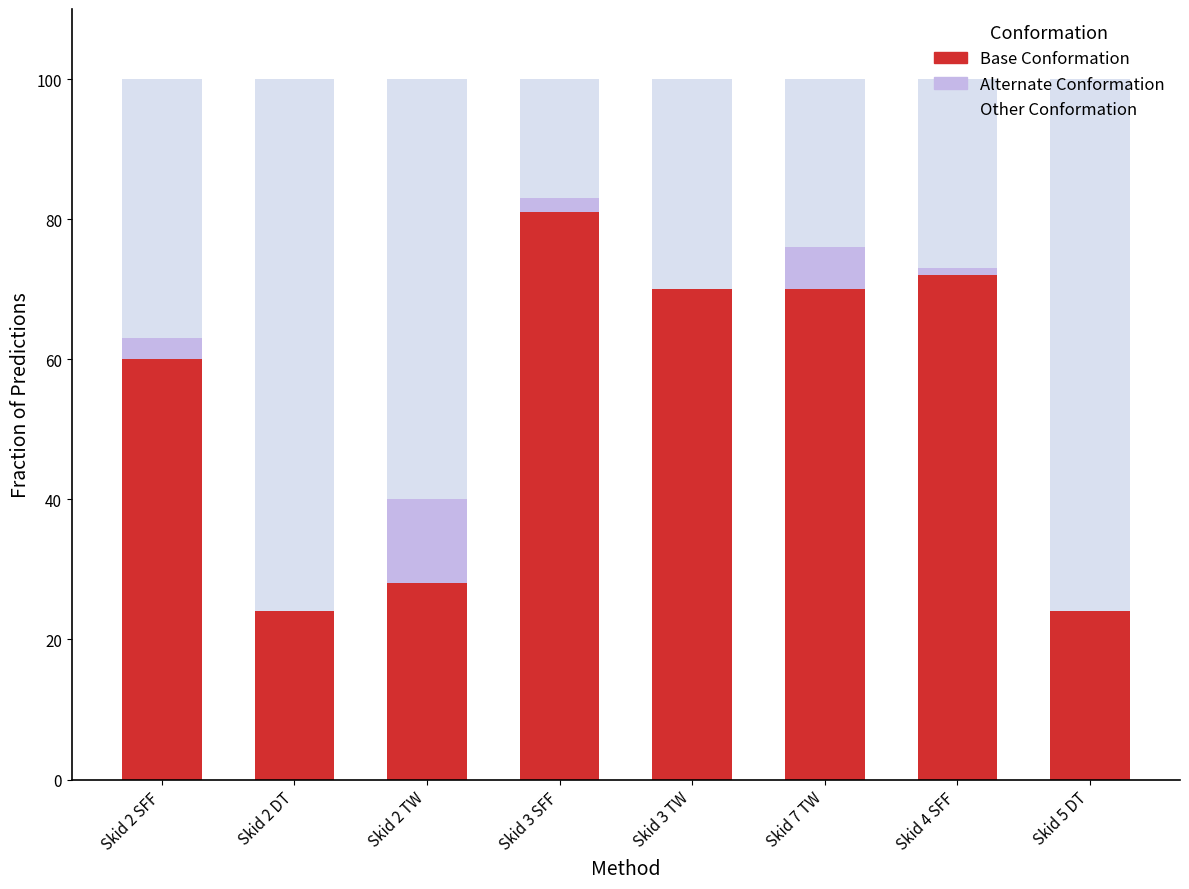

True or false: Base Conformation has a value of 70.0 at Skid 7 TW.

True